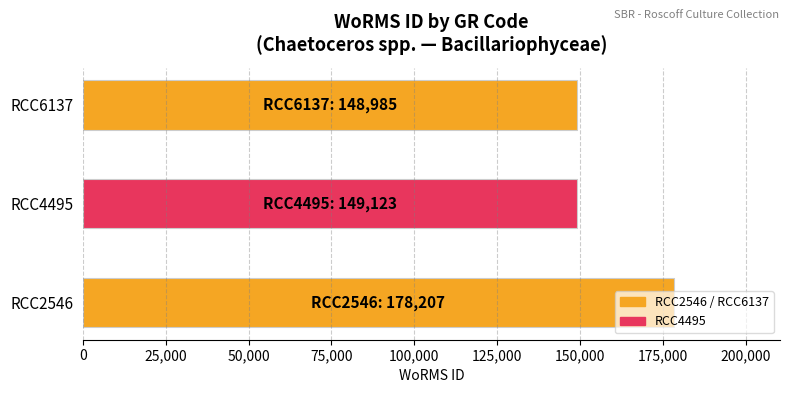

What is the average value?

158772